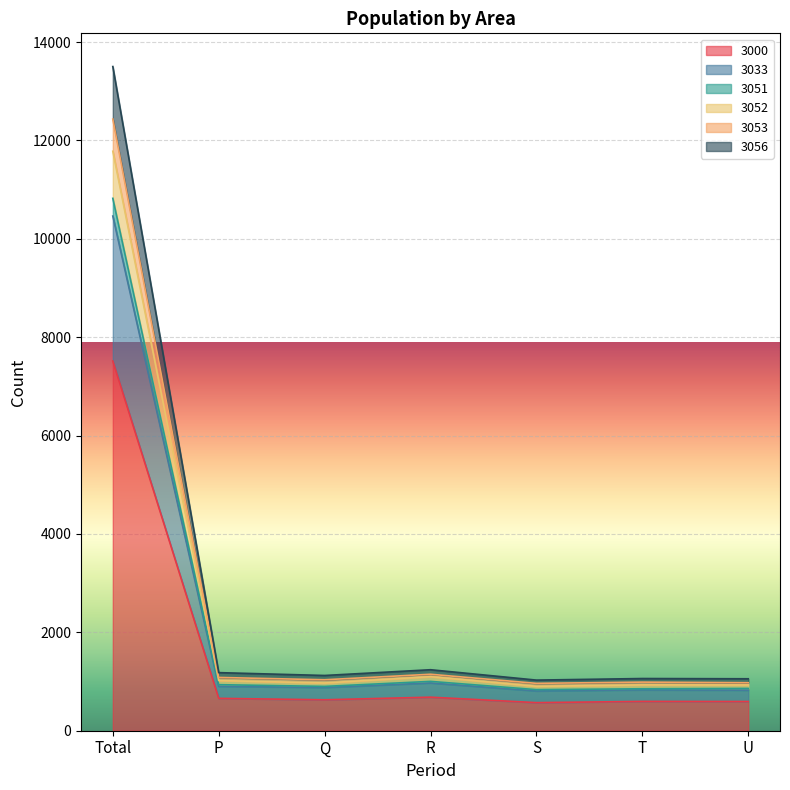

Between P and R, which is larger?

R